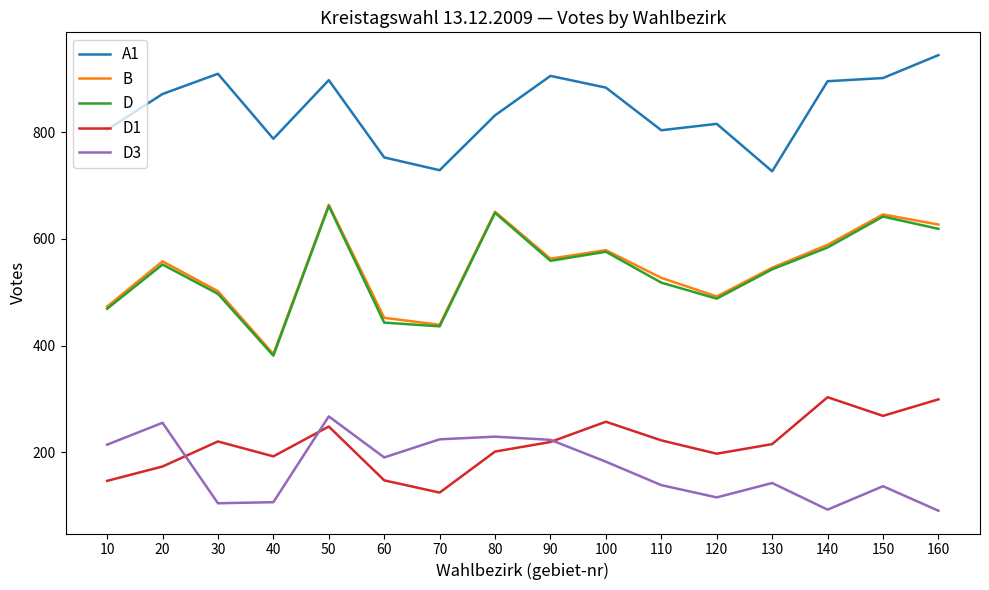

How many distinct data groups are displayed?

5